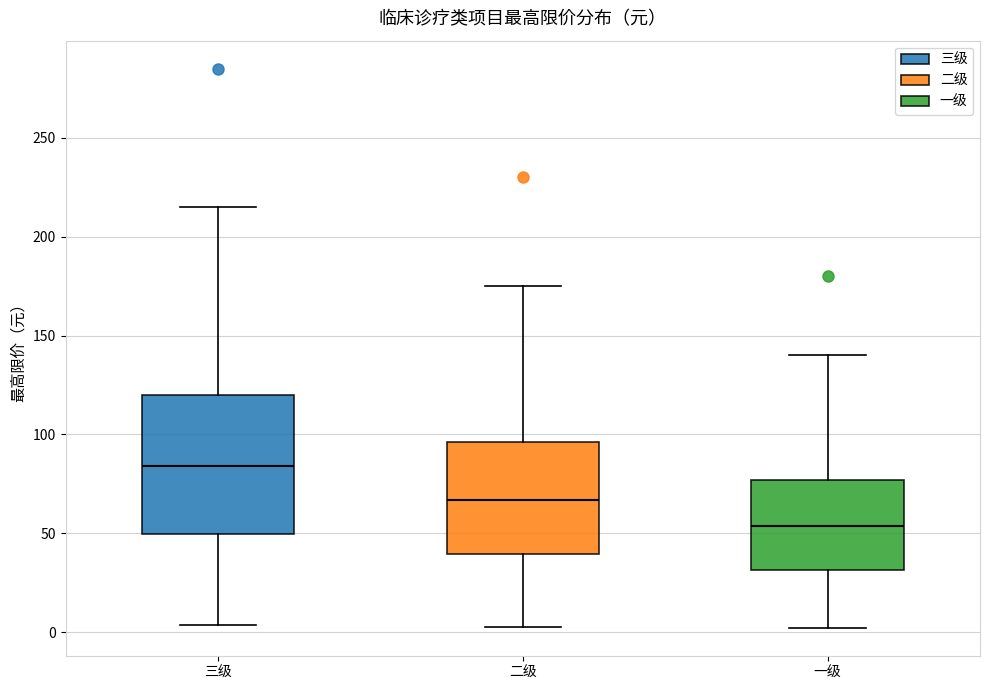

Which box has the lowest median line?

一级